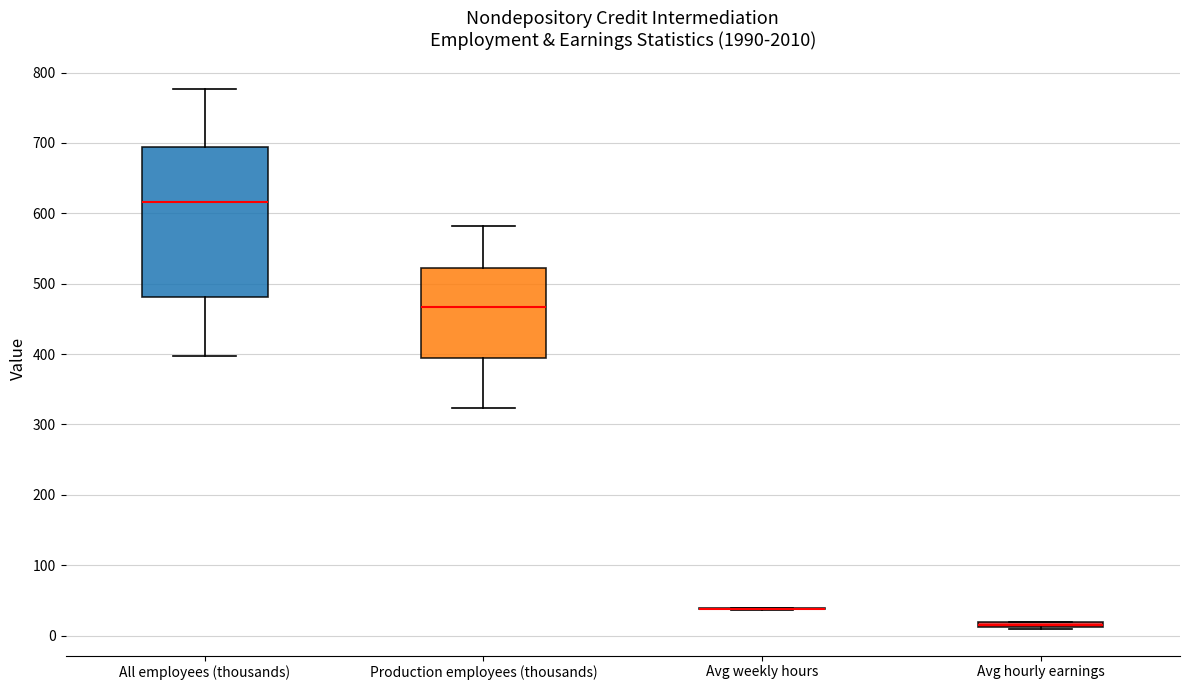

Where is the lower edge of the box for Avg hourly earnings on the y-axis? The values are not printed on the chart, so give them approximately, as read against the axis.

10